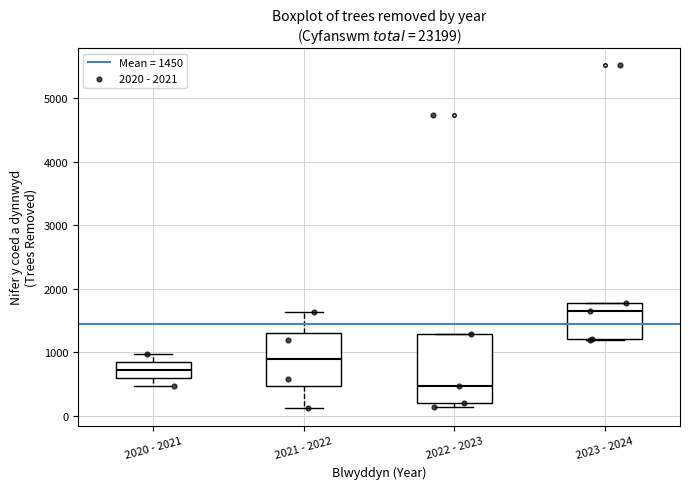

Where is the upper edge of the box for 2023 - 2024 on the y-axis? The values are not printed on the chart, so give them approximately, as read against the axis.

1800